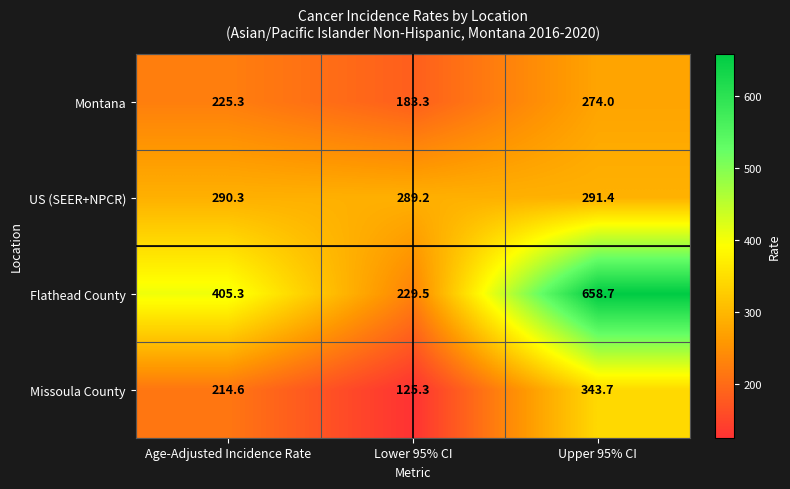

What is the sum of all US (SEER+NPCR) values?

870.9